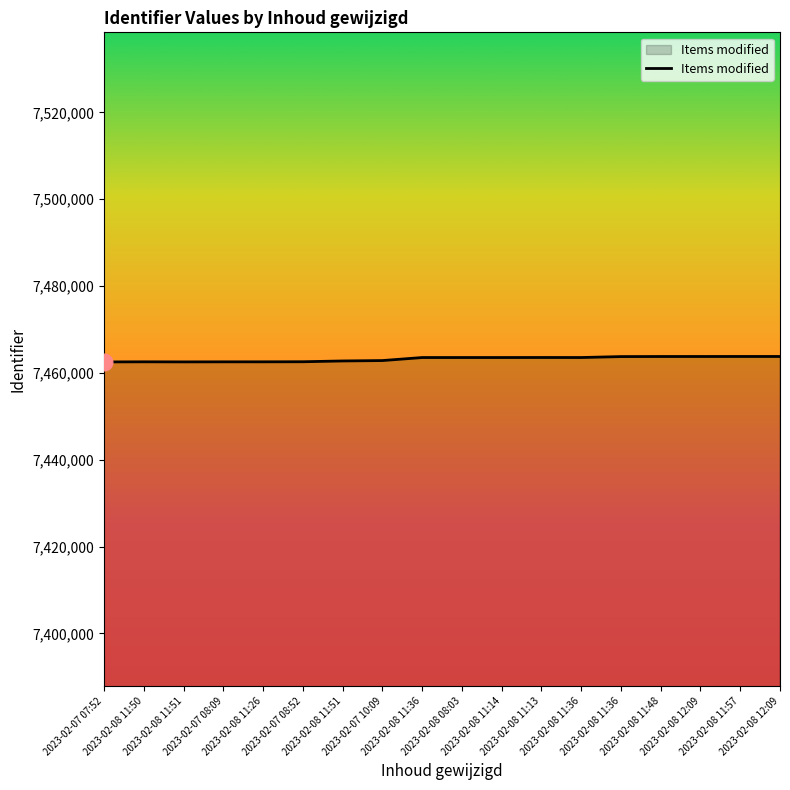

Does the chart have visible grid lines?

No